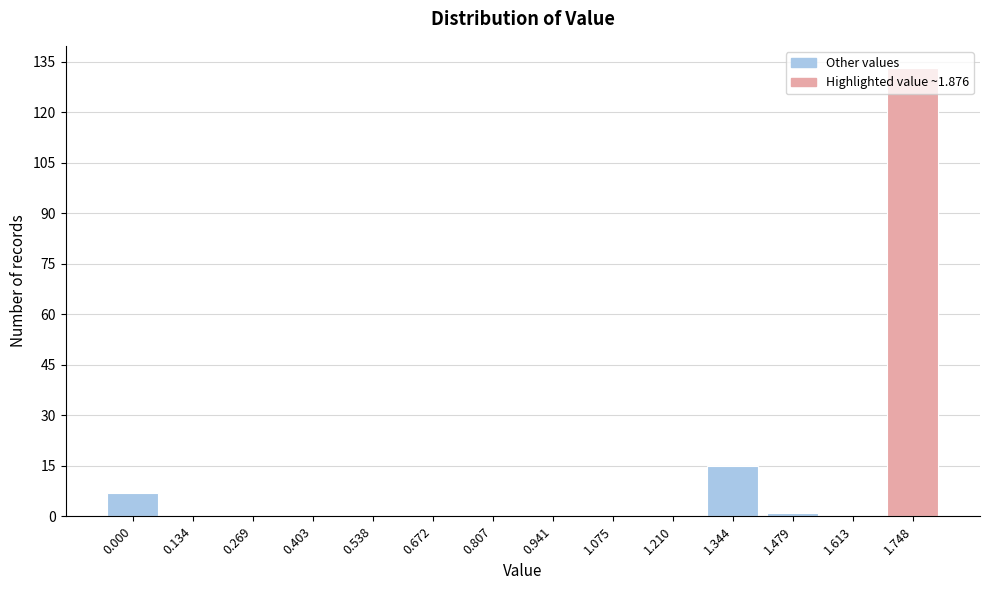

The value at 0.538 is 89. True or false?

False